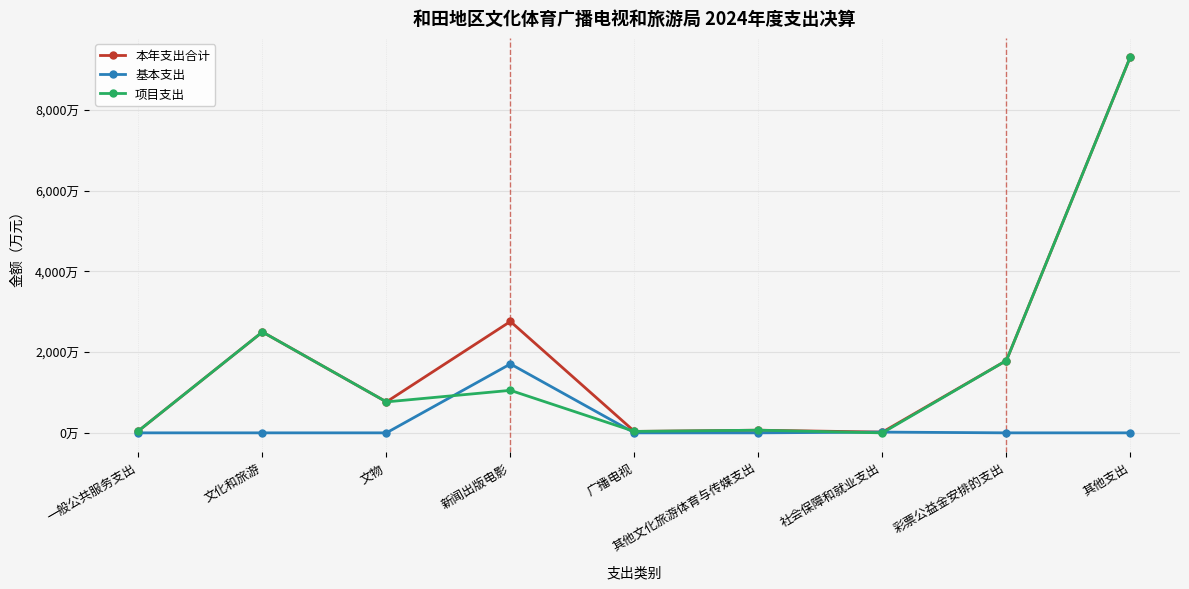

What is the difference between the highest and lowest values at 新闻出版电影?

1705.6